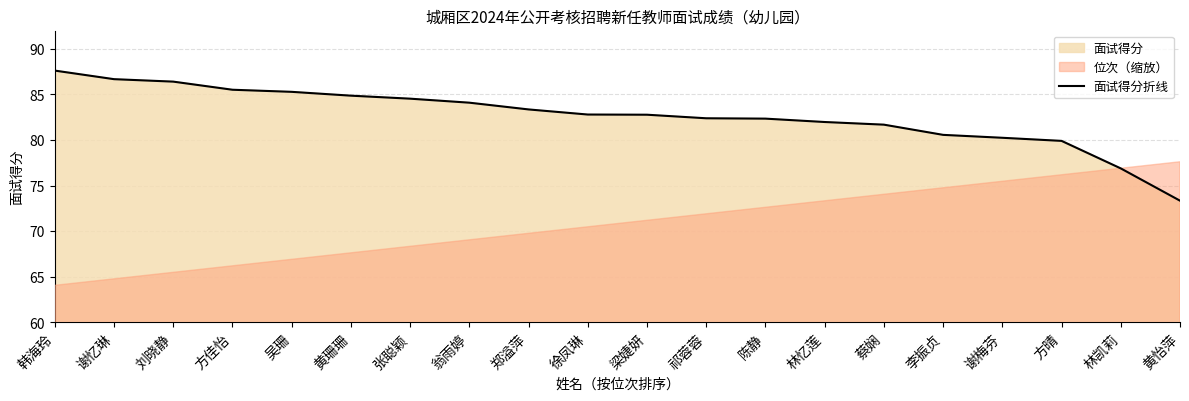

What is the smallest value displayed?

73.3